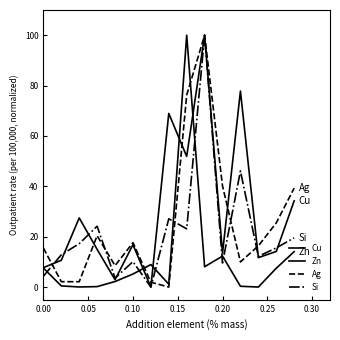

Reading right to left, transcribe all the data shown in this chart.

Cu: 34.2	14.1	11.7	77.8	13.4	100.0	51.9	68.9	0.0	16.8	2.9	15.0	27.5	10.6	7.7
Zn: 14.1	7.5	0.0	0.3	12.3	8.1	100.0	1.1	8.9	5.2	2.2	0.2	0.0	0.5	7.5
Ag: 39.3	25.5	16.3	10.0	40.1	100.0	76.2	0.0	1.9	17.6	8.5	20.4	2.1	2.1	15.5
Si: 19.5	15.5	12.2	46.1	9.6	100.0	23.1	27.1	0.0	10.1	3.6	24.2	17.2	12.8	4.3